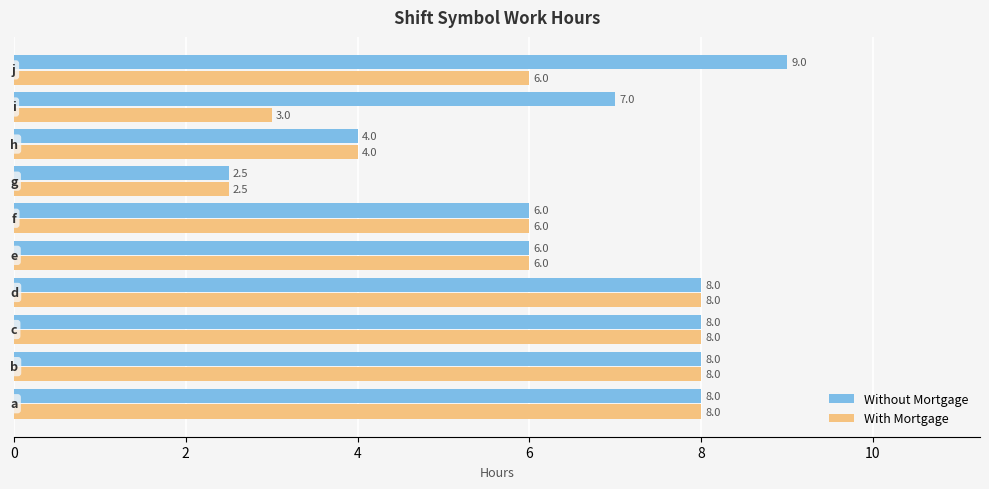

Count the Without Mortgage values in the range 6 to 8.

7